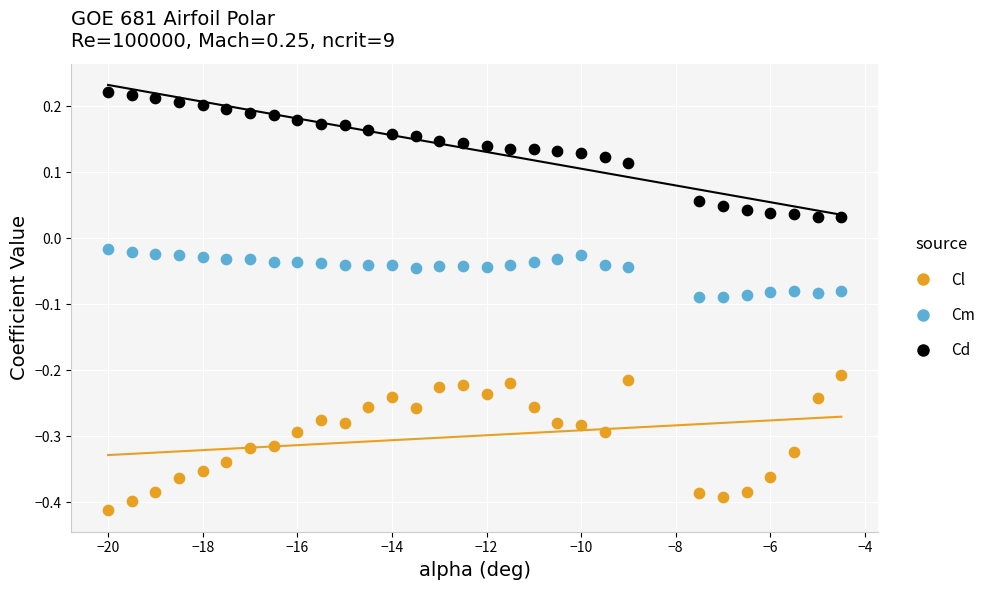

Across all data points, what is the range of X values (max minus min)?

15.5